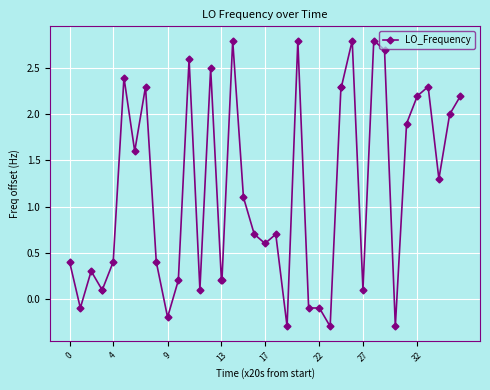

What is the difference between the second highest and second lowest values?

3.1